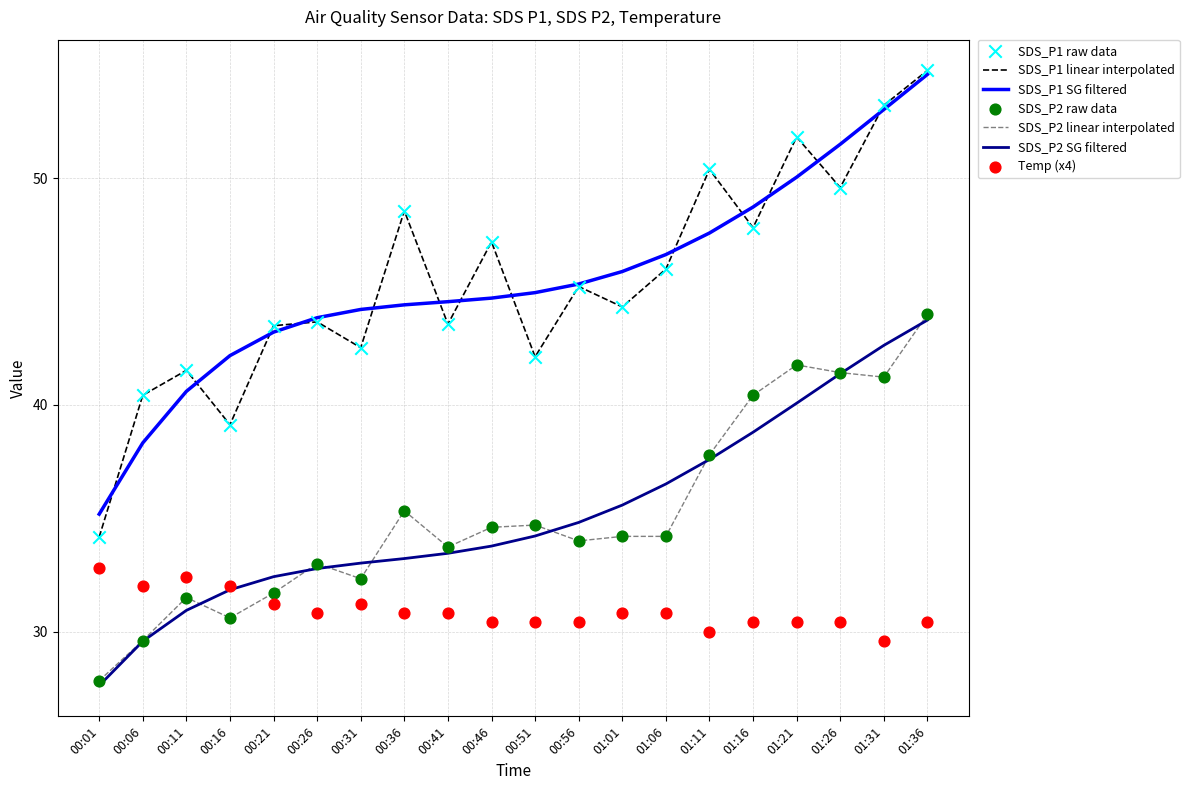

Is the value of SDS_P2 at 01:06 greater than the value of SDS_P1 at 00:56?

No